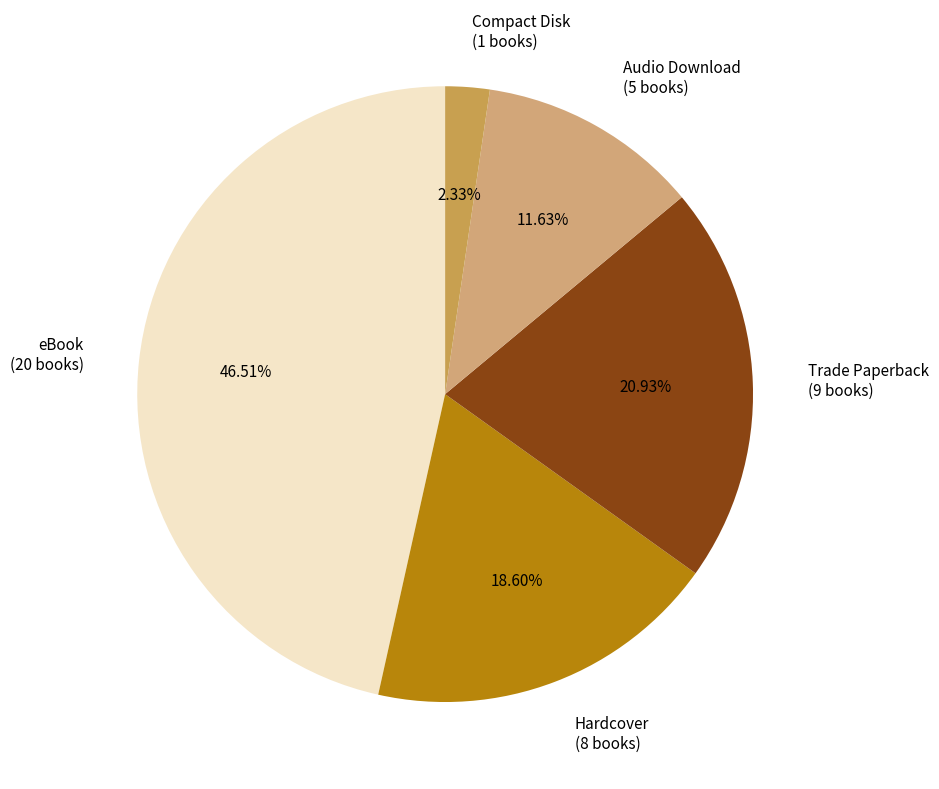

Which slice is the smallest?

Compact Disk